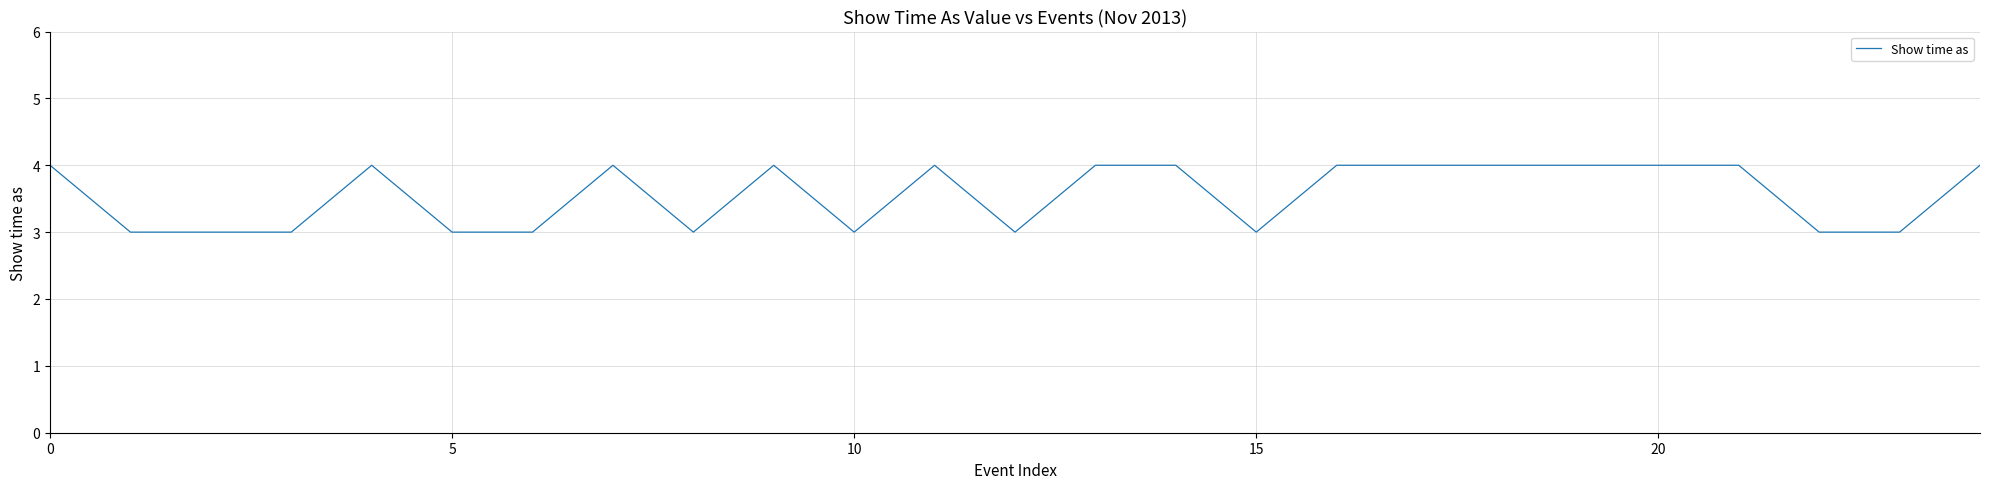

What is the maximum value shown in the chart?

4